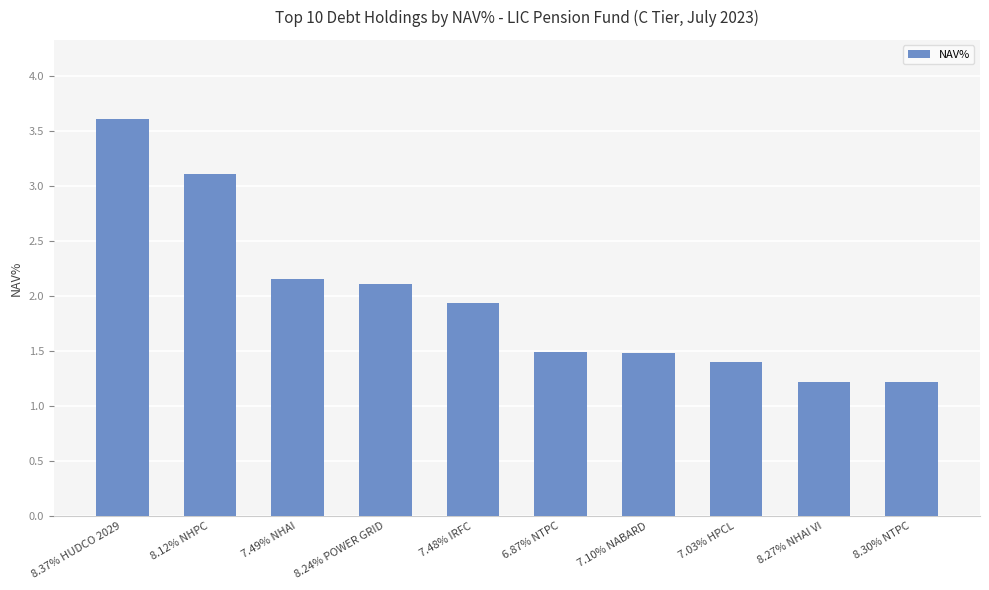

What is the smallest value displayed?

1.2